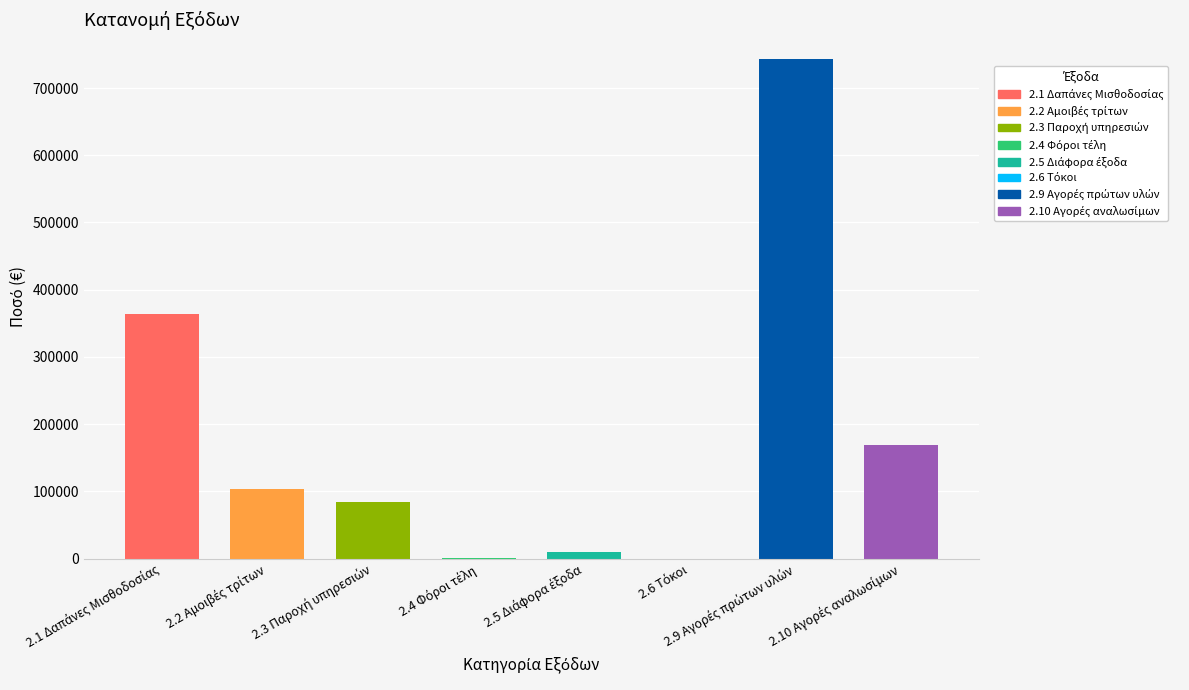

What is the difference between the maximum and minimum values?

742889.3